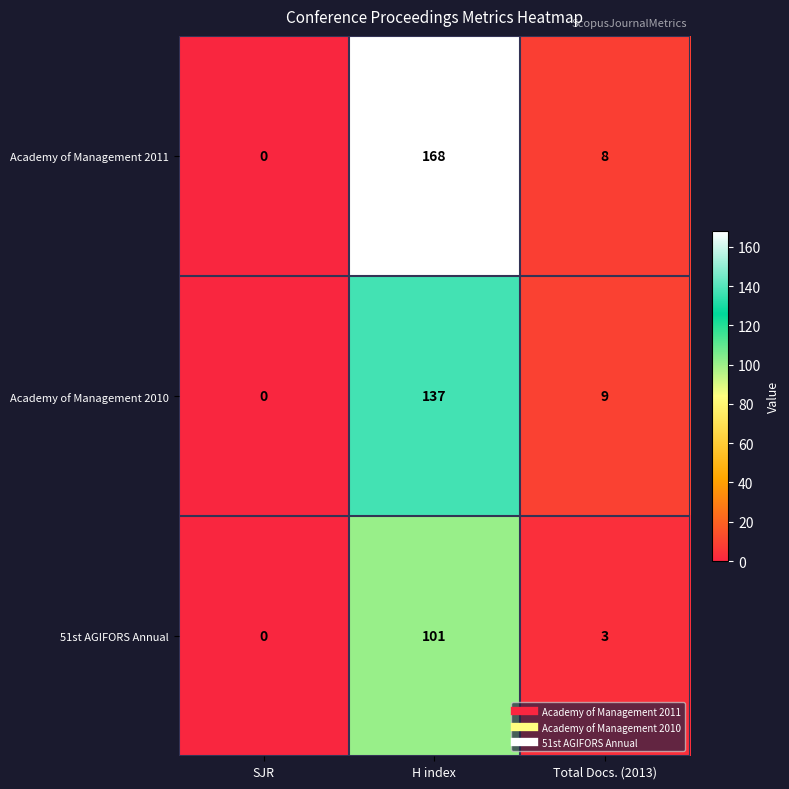

What is the sum of all 51st AGIFORS Annual values?

104